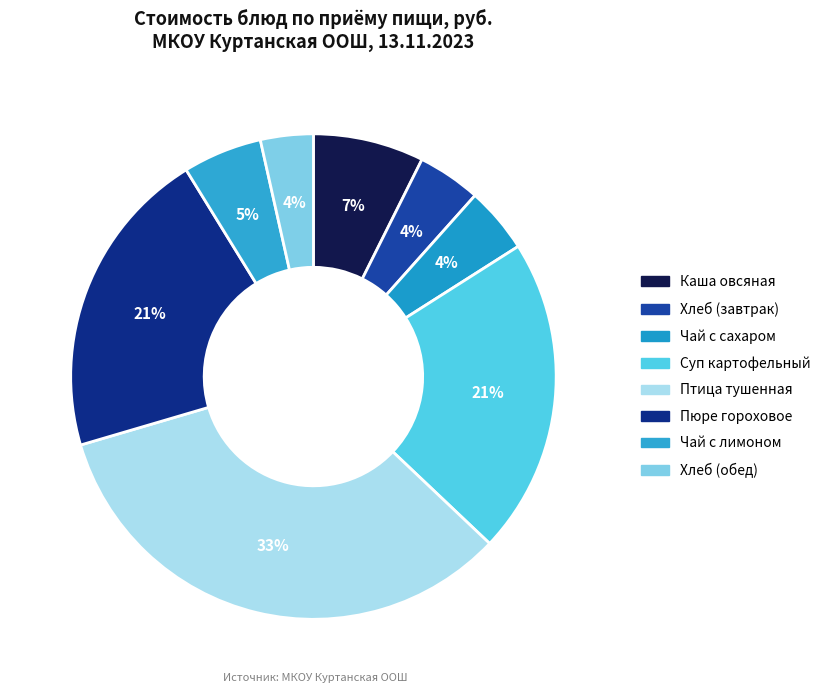

Combined, what portion of the pie is Хлеб (завтрак) and Суп картофельный?

25.3%